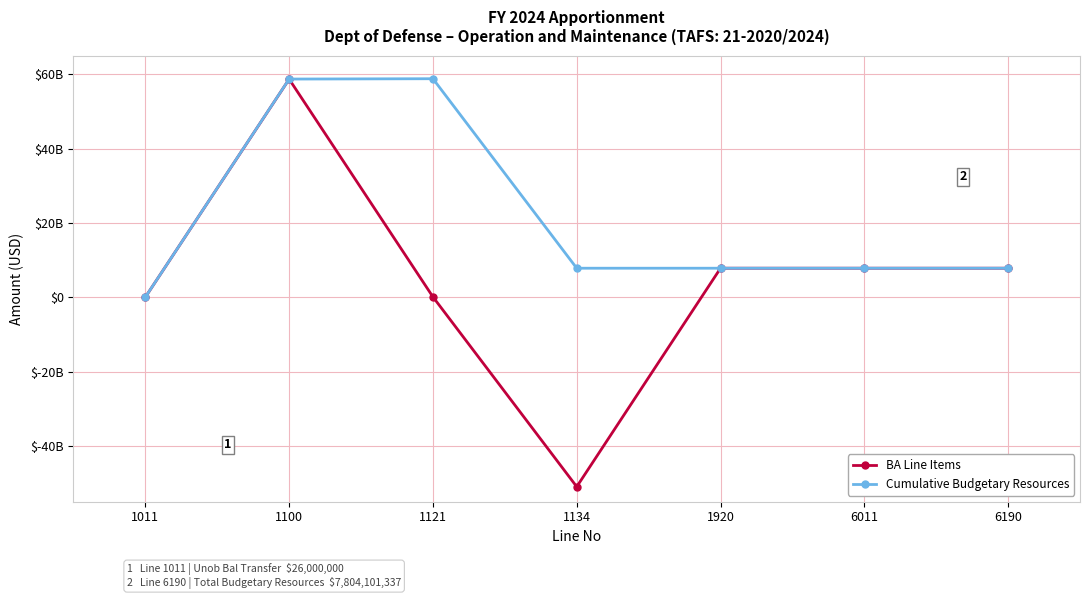

Which series has the largest range (max minus min)?

BA Line Items